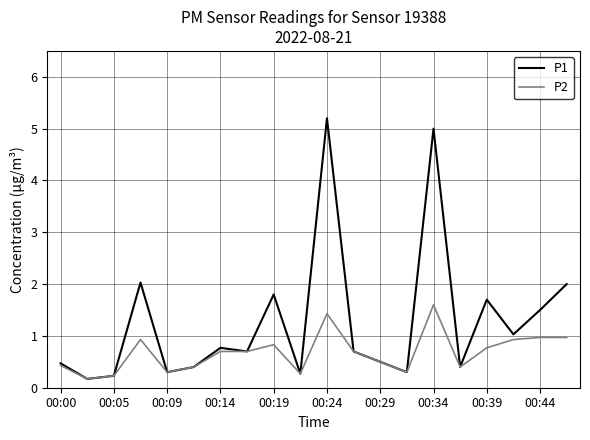

Which series has the largest total across all categories?

P1